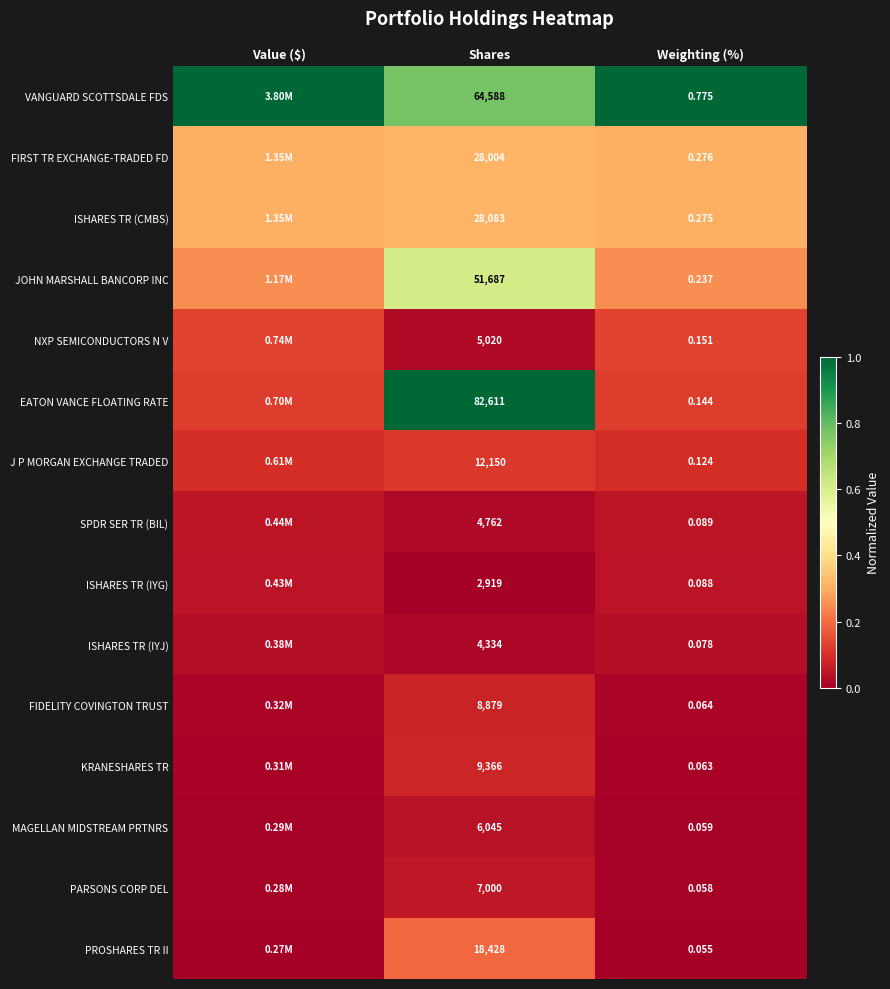

Which series changed the most between Shares and Weighting (%)?

EATON VANCE FLOATING RATE